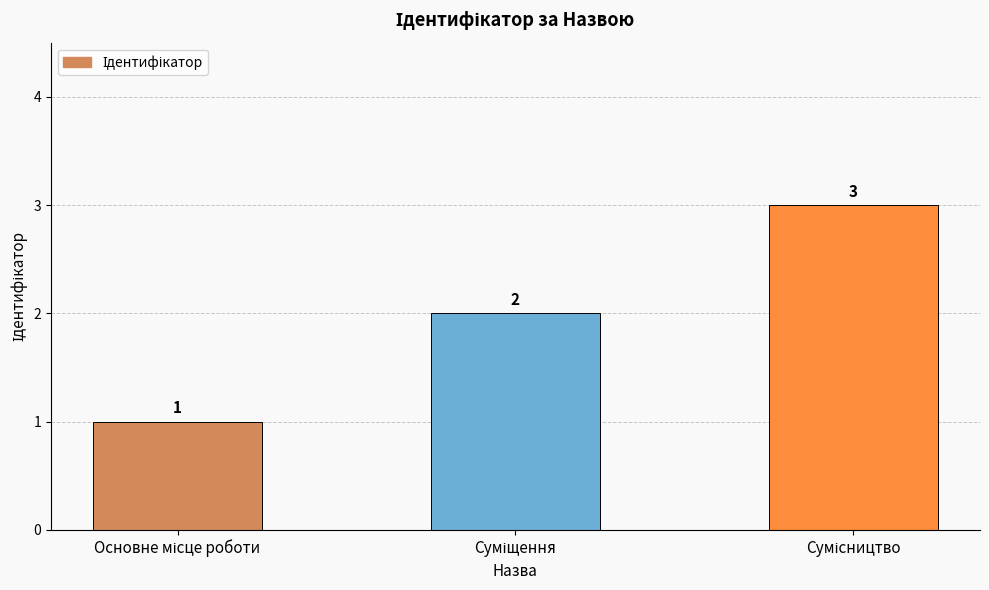

How many values are below 2?

1